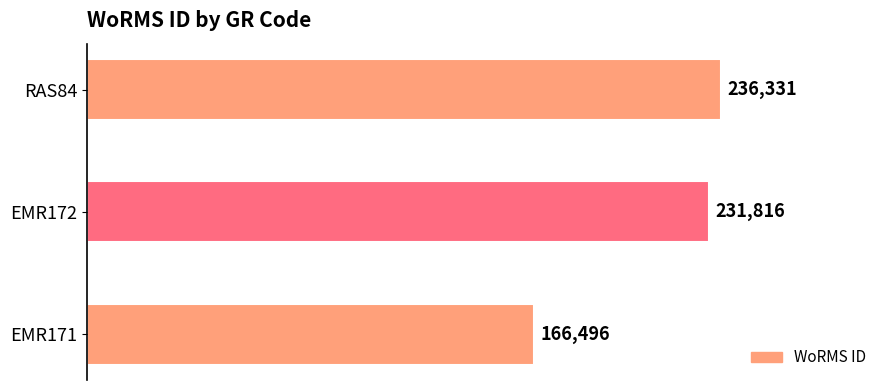

The chart shows a value of 109424 at EMR171. True or false?

False